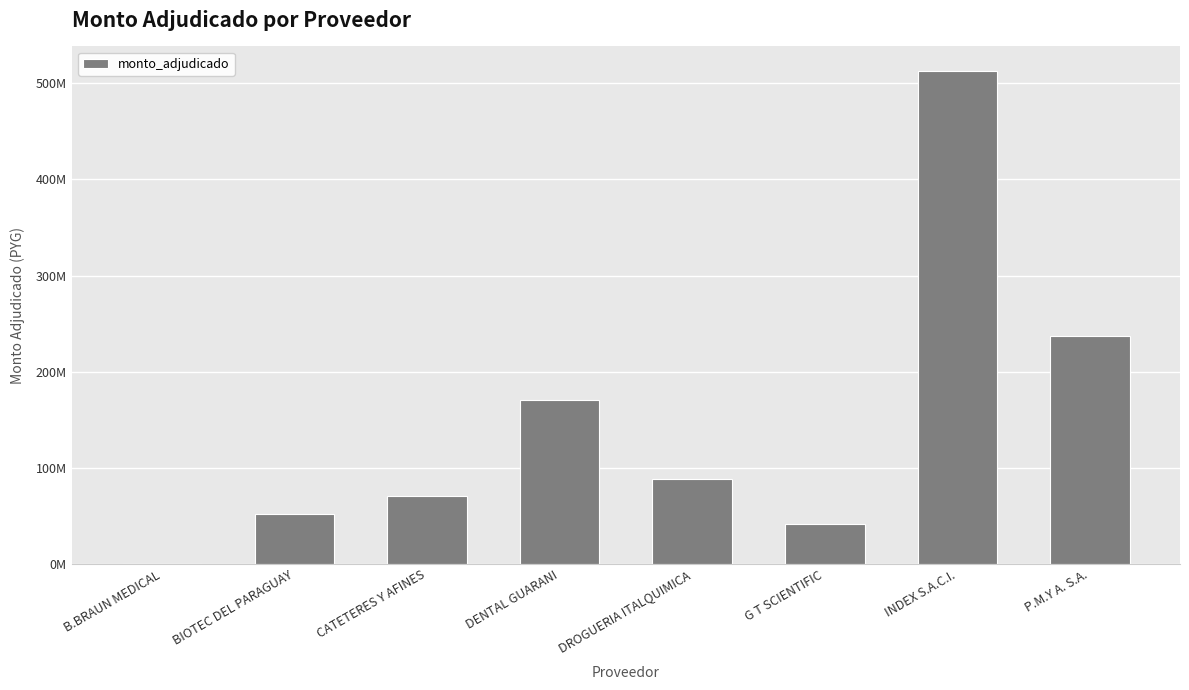

List the labels in order of value, smallest first.

B.BRAUN MEDICAL, G T SCIENTIFIC, BIOTEC DEL PARAGUAY, CATETERES Y AFINES, DROGUERIA ITALQUIMICA, DENTAL GUARANI, P.M.Y A. S.A., INDEX S.A.C.I.